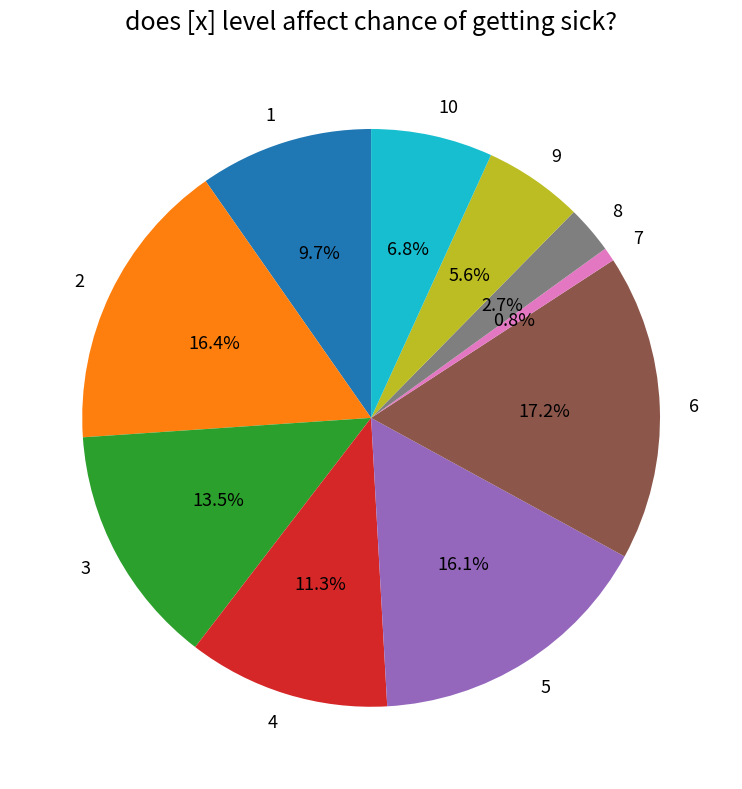

How many segments does this pie chart have?

10